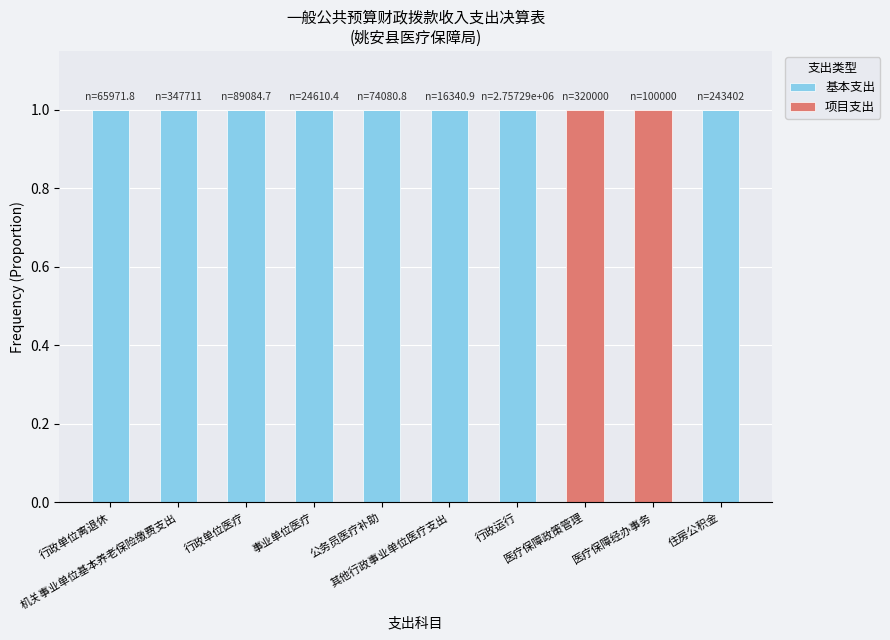

What is the sum of all 基本支出 values?

8